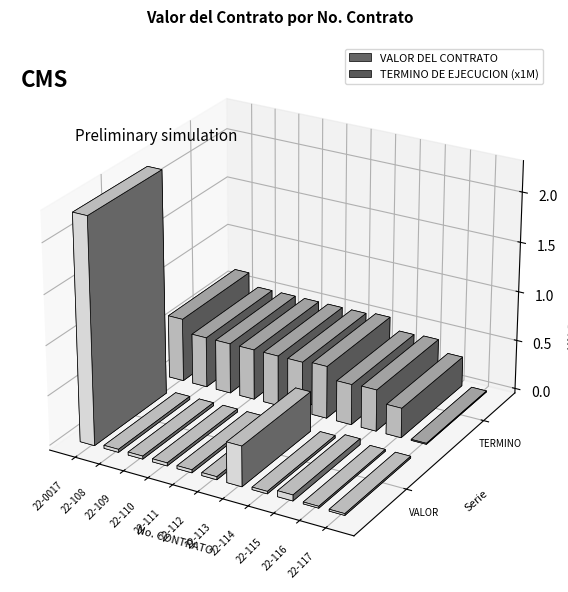

Does the chart contain stacked bars?

No